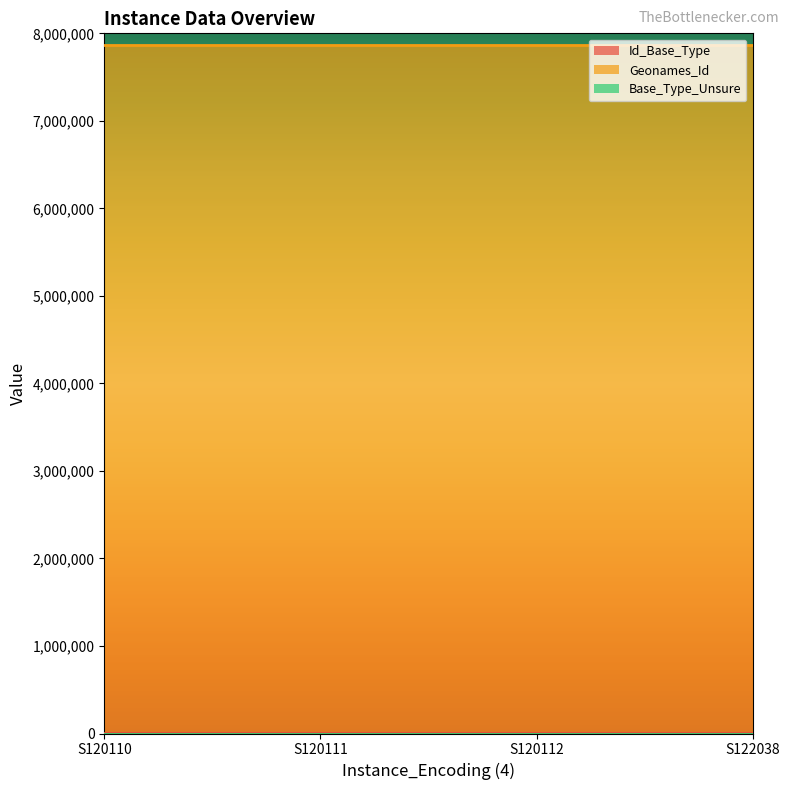

True or false: Id_Base_Type has a value of 212 at S122038.

True